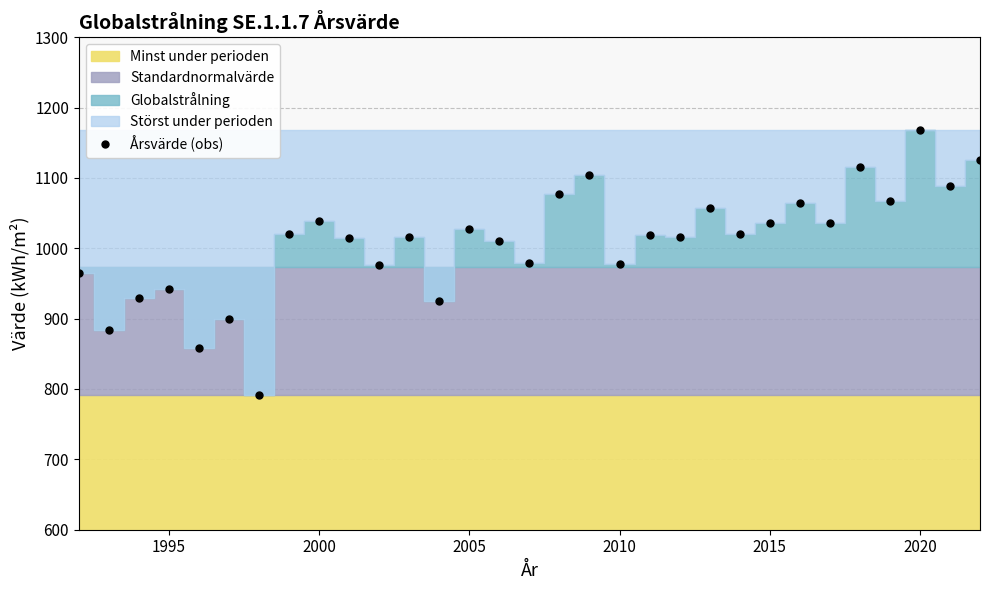

The value of Årsvärde (obs) at 2005 is 1026.8. True or false?

True